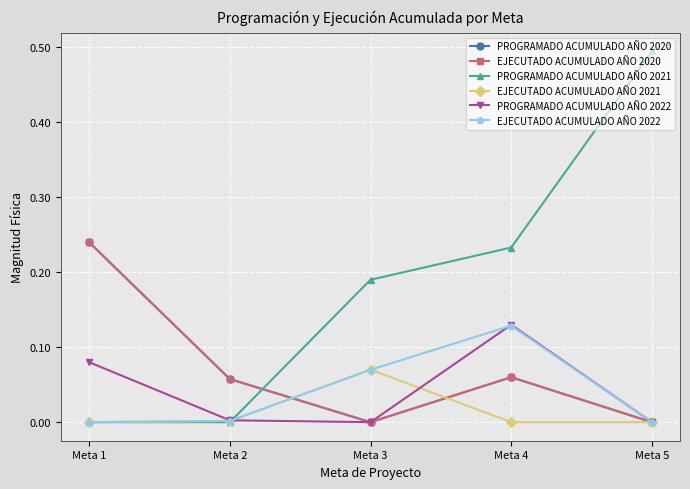

Reading left to right, extract all data points from this chart.

PROGRAMADO ACUMULADO AÑO 2020: Meta 1=0.2	Meta 2=0.1	Meta 3=0.0	Meta 4=0.1	Meta 5=0.0
EJECUTADO ACUMULADO AÑO 2020: Meta 1=0.2	Meta 2=0.1	Meta 3=0.0	Meta 4=0.1	Meta 5=0.0
PROGRAMADO ACUMULADO AÑO 2021: Meta 1=0.0	Meta 2=0.0	Meta 3=0.2	Meta 4=0.2	Meta 5=0.5
EJECUTADO ACUMULADO AÑO 2021: Meta 1=0.0	Meta 2=0.0	Meta 3=0.1	Meta 4=0.0	Meta 5=0.0
PROGRAMADO ACUMULADO AÑO 2022: Meta 1=0.1	Meta 2=0.0	Meta 3=0.0	Meta 4=0.1	Meta 5=0.0
EJECUTADO ACUMULADO AÑO 2022: Meta 1=0.0	Meta 2=0.0	Meta 3=0.1	Meta 4=0.1	Meta 5=0.0